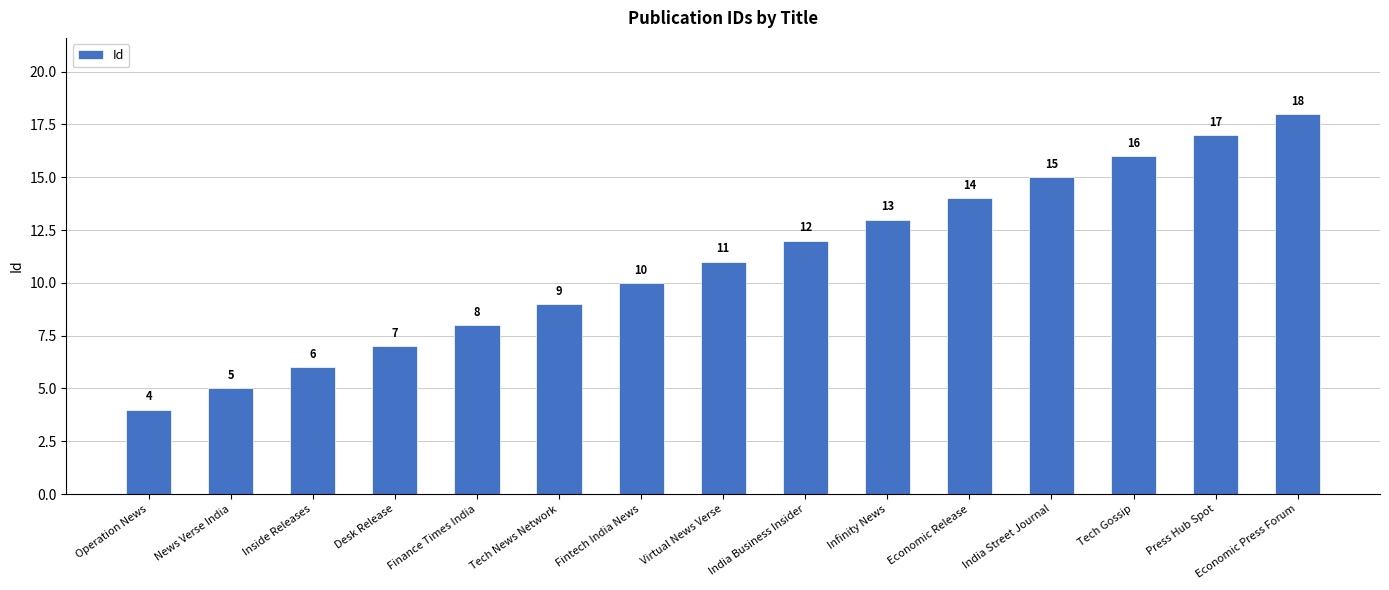

What is the difference between the maximum and minimum values?

14